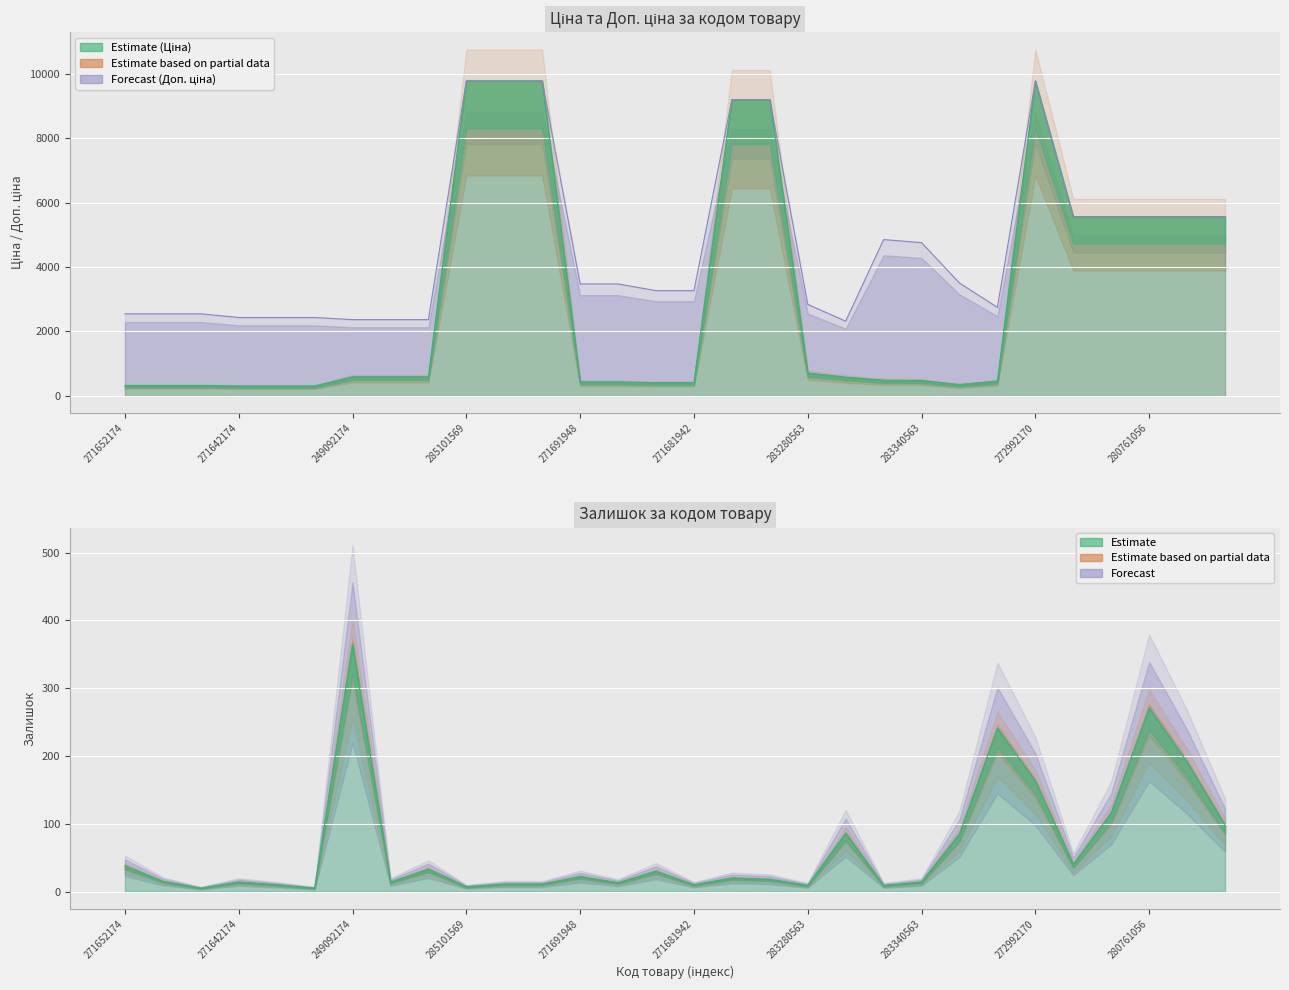

Which series has the largest range (max minus min)?

Ціна